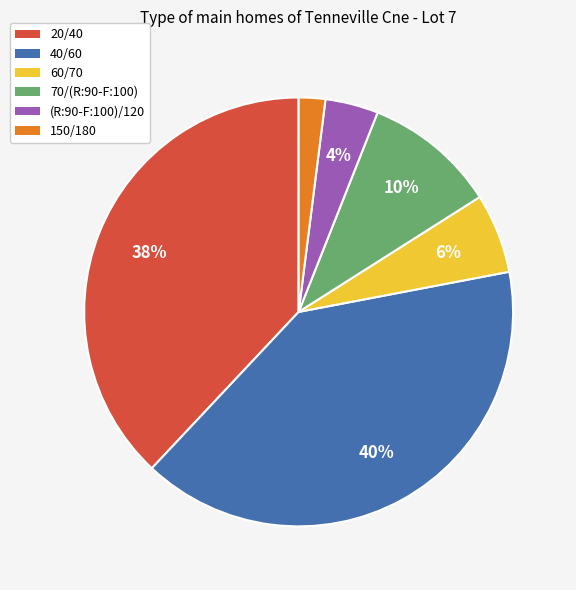

Does 40/60 represent more than half of the total?

No